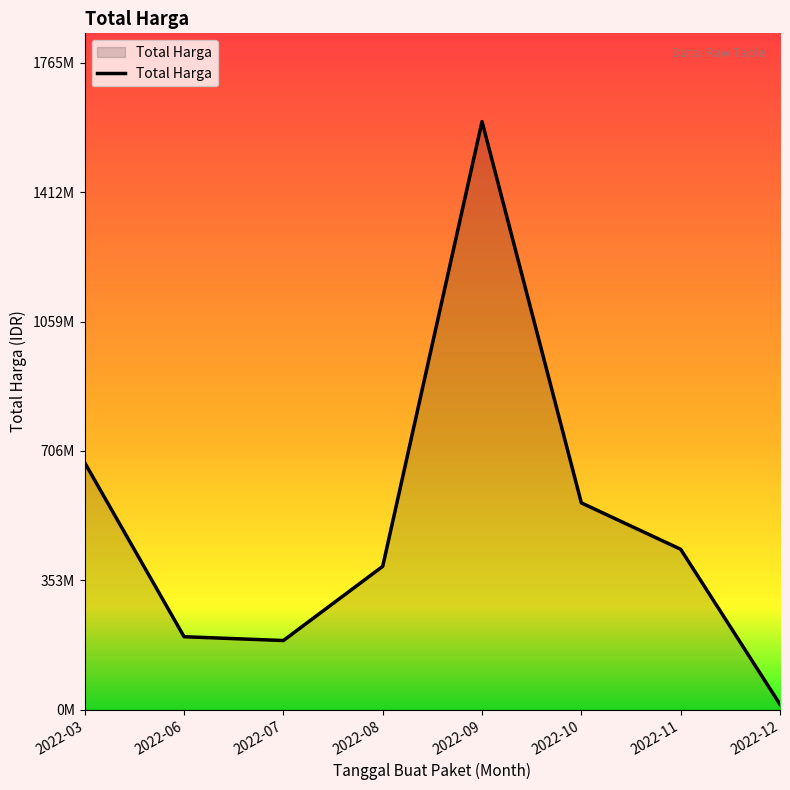

Does the chart have visible grid lines?

No